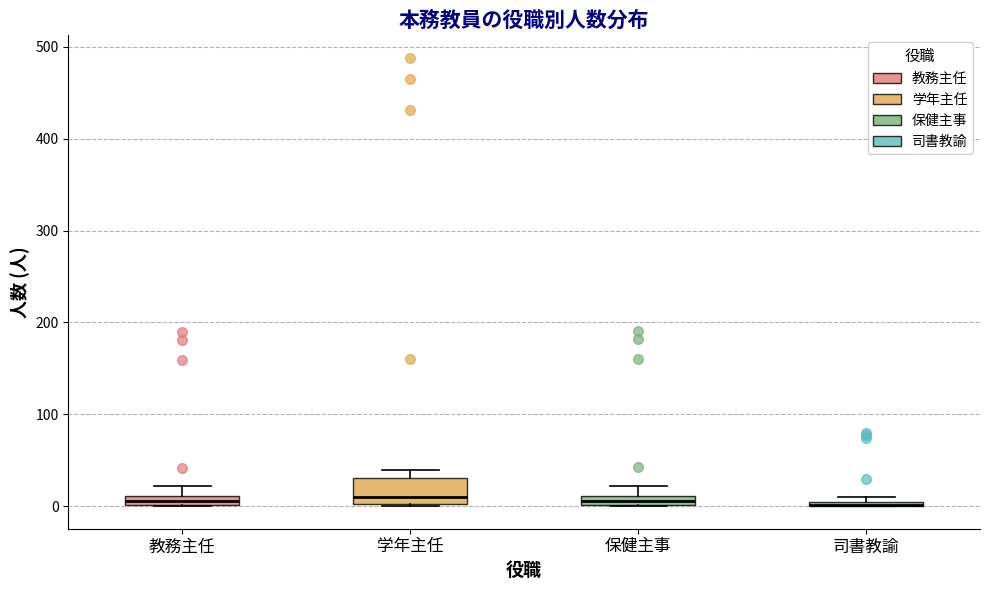

Which box is the tallest, from its lower edge to its upper edge?

学年主任